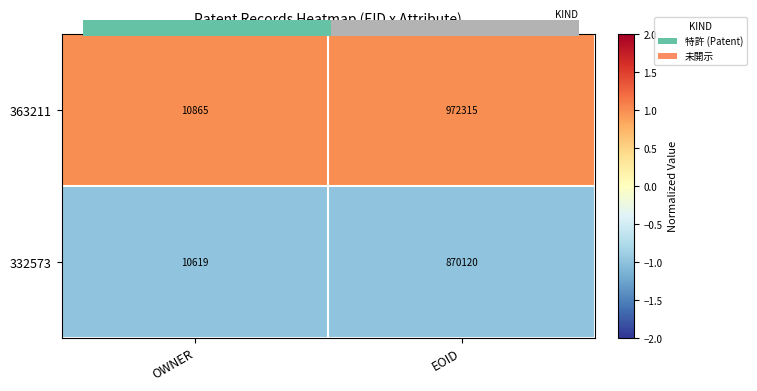

Which series has the widest spread of values?

363211